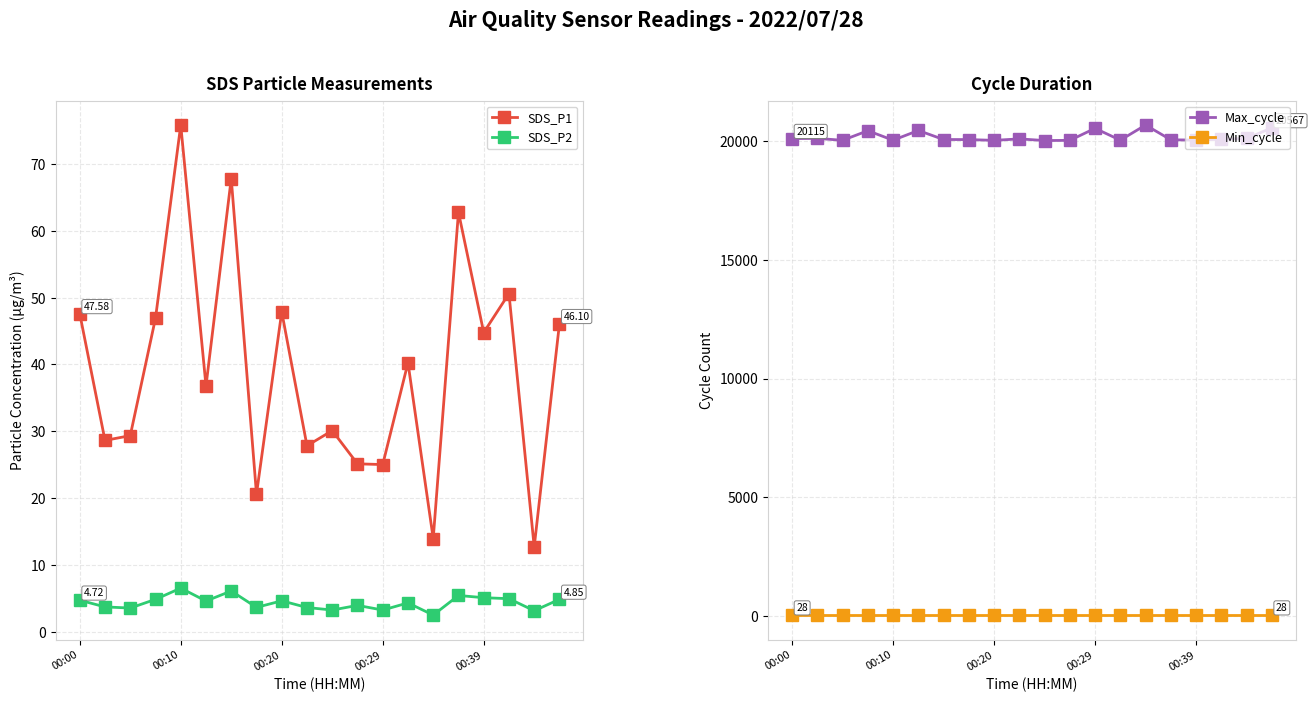

At which category does SDS_P1 reach its first local peak?

00:10